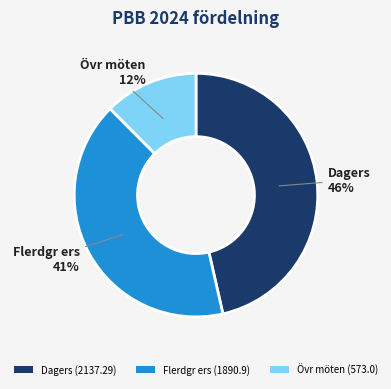

How many slices are in this pie chart?

3